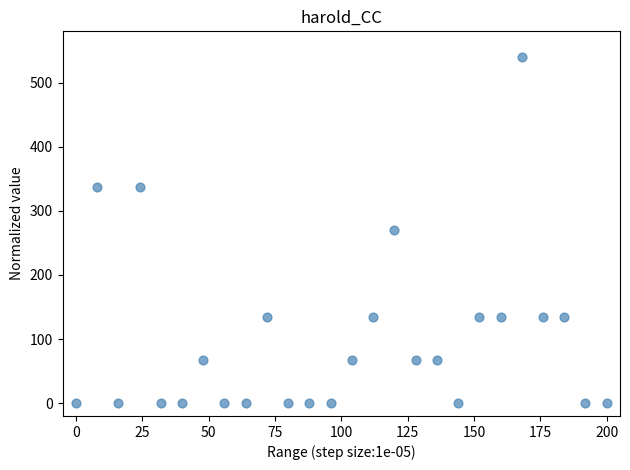

What is the range of X values (max minus min)?

200.0